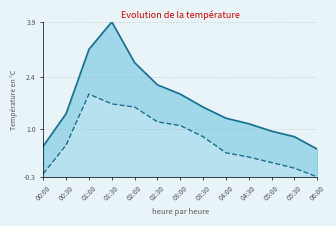

Which series has the widest spread of values?

SDS_P1